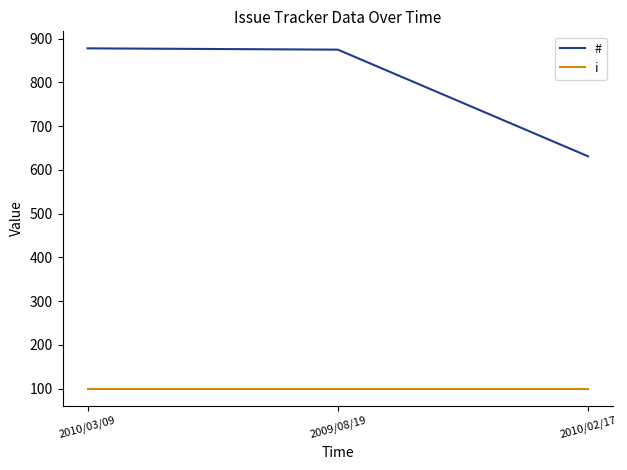

True or false: i has a value of 100 at 2009/08/19.

True